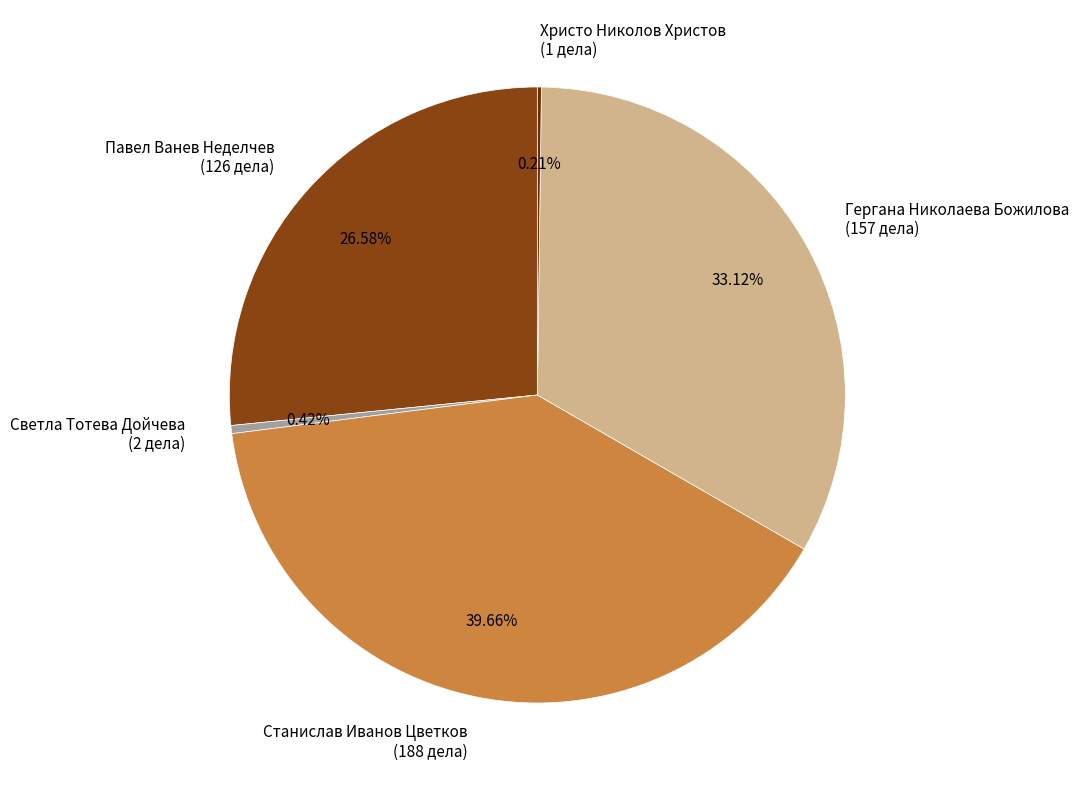

Does Станислав Иванов Цветков (188 дела) represent more than half of the total?

No